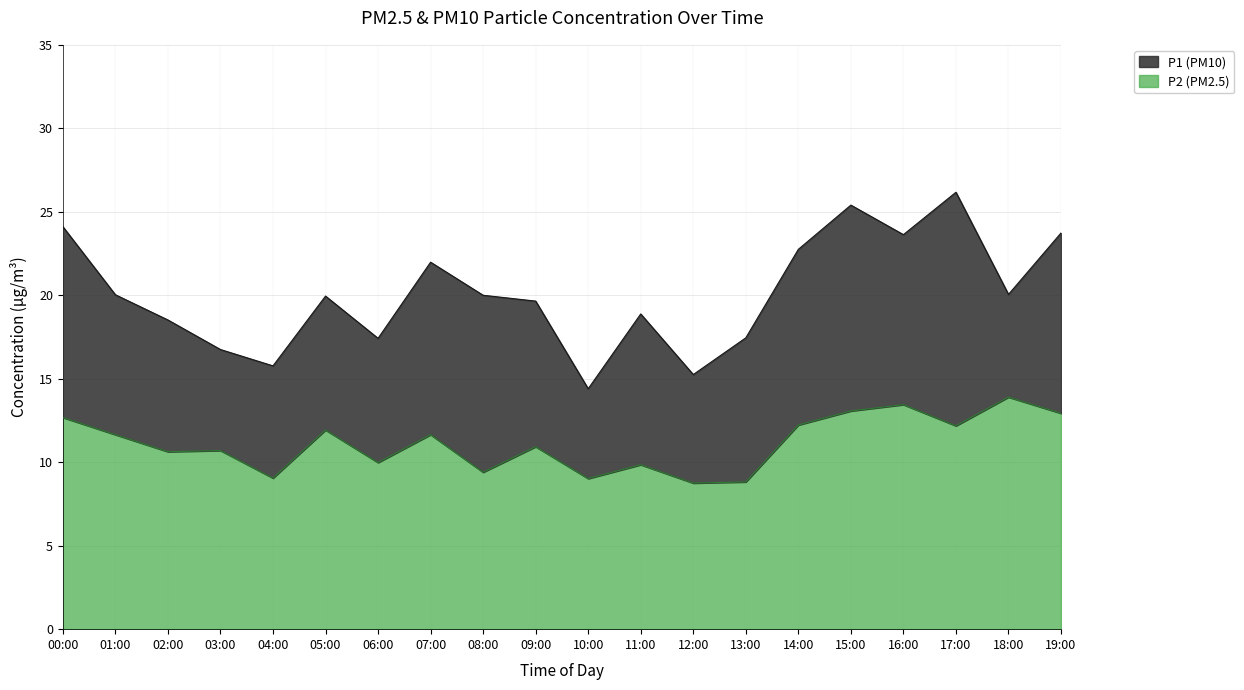

What is the maximum value for P1?

26.2